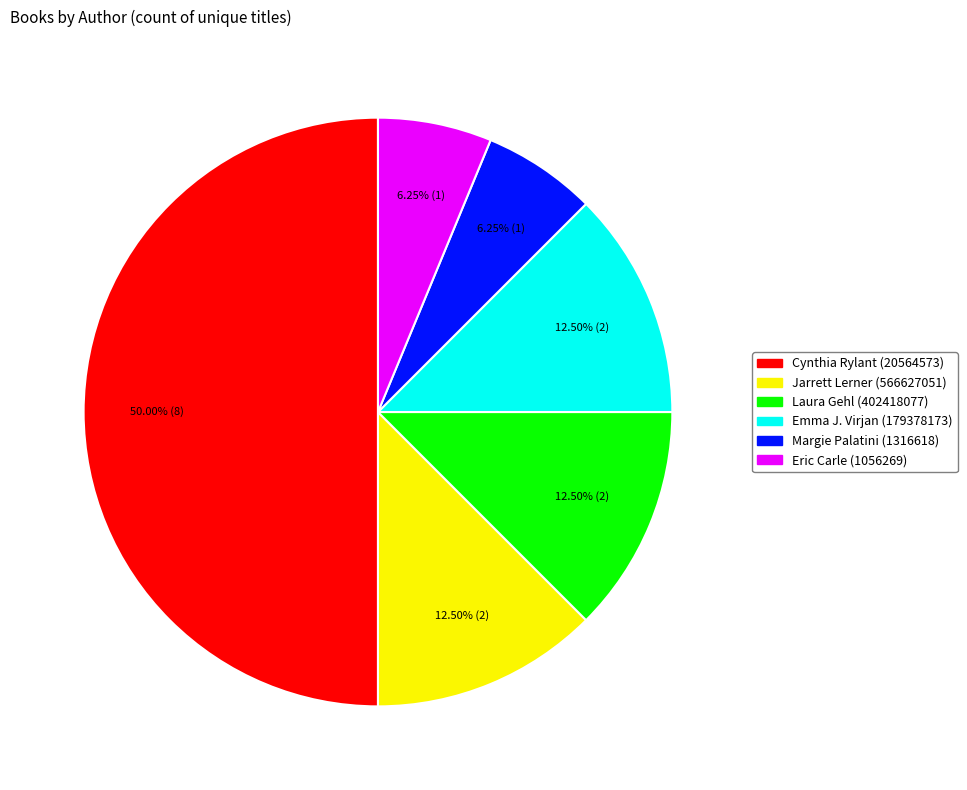

To the nearest percent, what is the combined percentage of Emma J. Virjan (179378173) and Eric Carle (1056269)?

19%